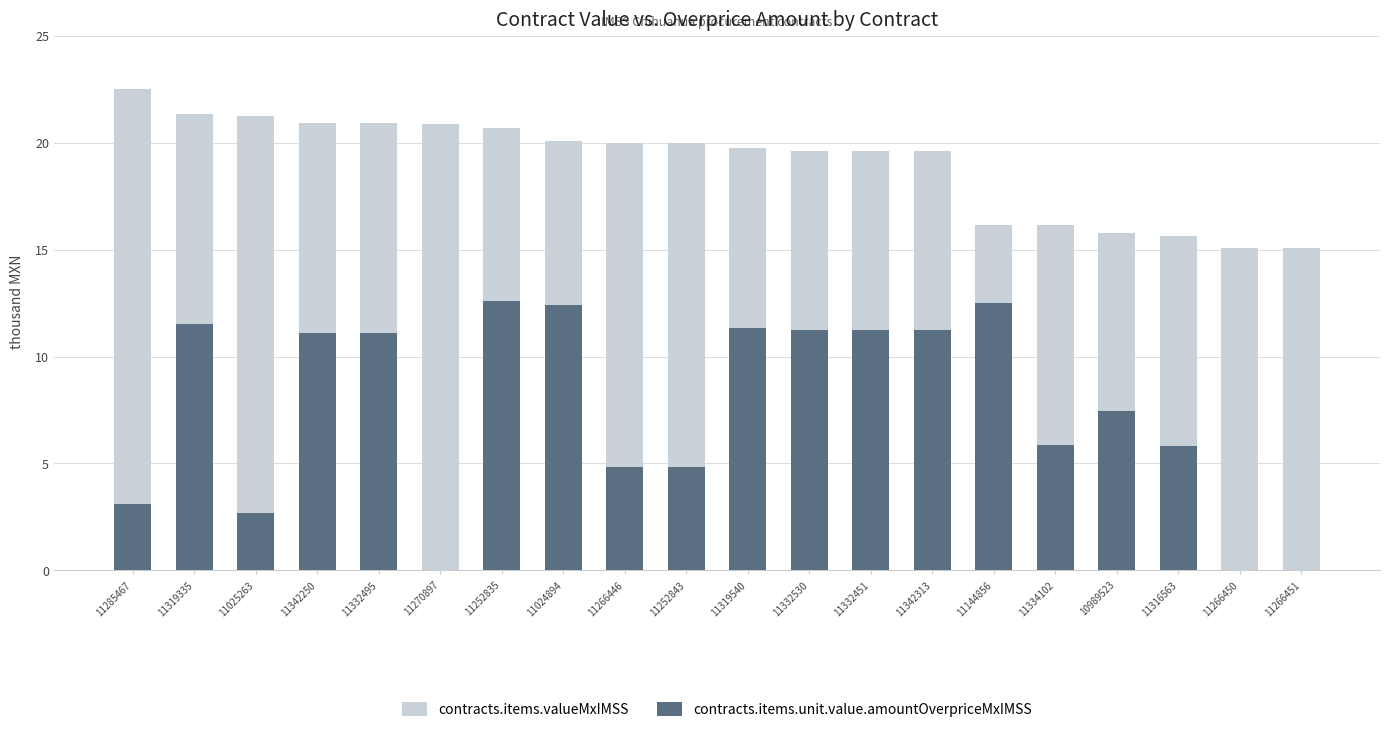

Is it true that contracts.items.unit.value.amountOverpriceMxIMSS equals 5.9 at 11334102?

True